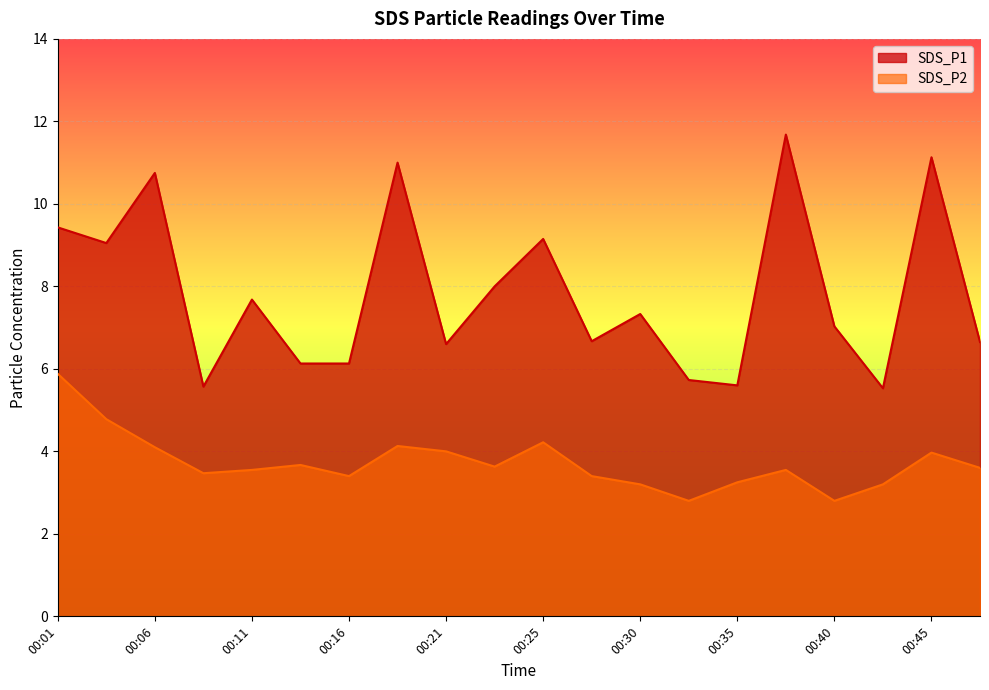

Reading left to right, list all the values displayed in this chart.

SDS_P1: 00:01=9.4	00:04=9.1	00:06=10.8	00:08=5.6	00:11=7.7	00:13=6.1	00:16=6.1	00:18=11.0	00:21=6.6	00:23=8.0	00:25=9.2	00:28=6.7	00:30=7.3	00:33=5.7	00:35=5.6	00:37=11.7	00:40=7.0	00:42=5.5	00:45=11.1	00:47=6.7
SDS_P2: 00:01=5.9	00:04=4.8	00:06=4.1	00:08=3.5	00:11=3.5	00:13=3.7	00:16=3.4	00:18=4.1	00:21=4.0	00:23=3.6	00:25=4.2	00:28=3.4	00:30=3.2	00:33=2.8	00:35=3.2	00:37=3.5	00:40=2.8	00:42=3.2	00:45=4.0	00:47=3.6